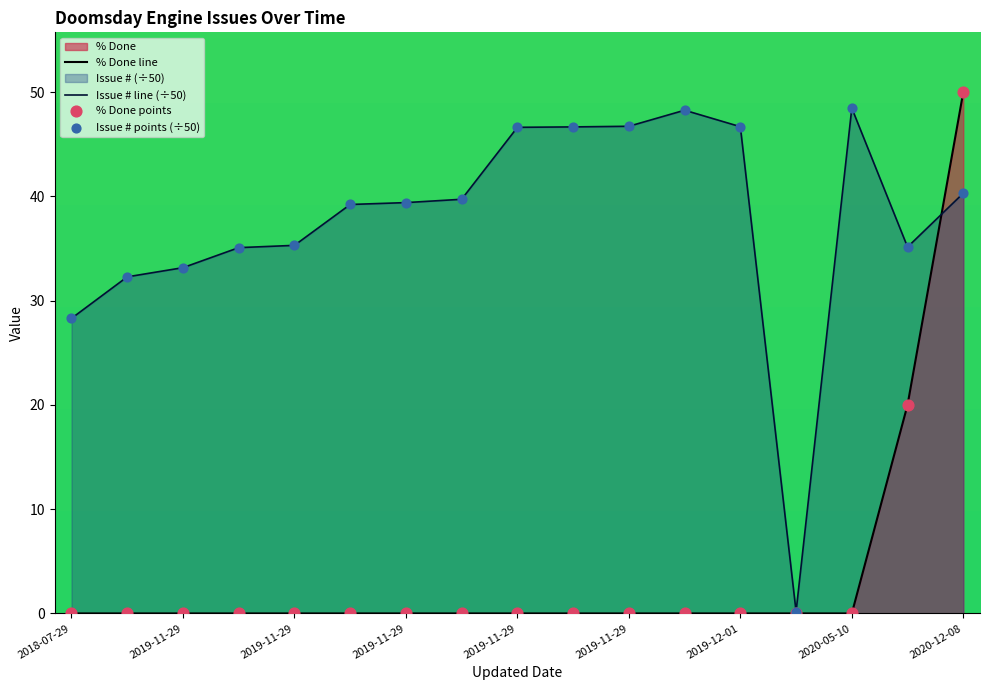

Which series contains the lowest Y value?

% Done line